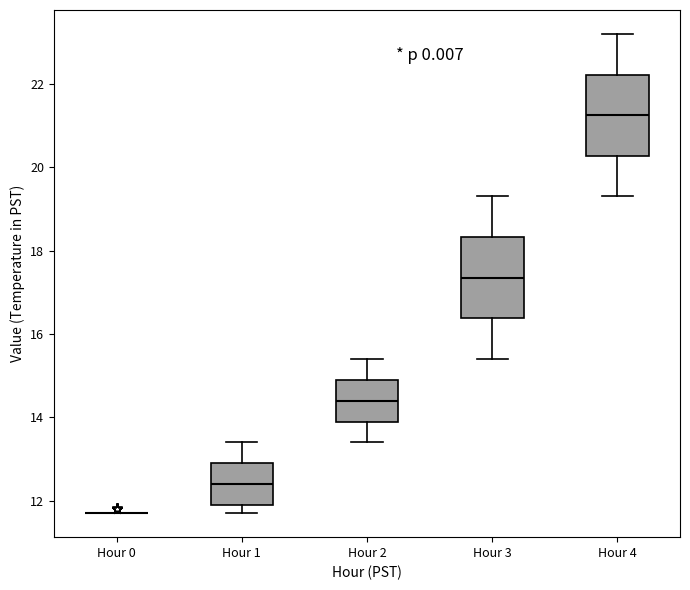

Where does the median line of the box for Hour 2 sit on the y-axis? The values are not printed on the chart, so give them approximately, as read against the axis.

14.4